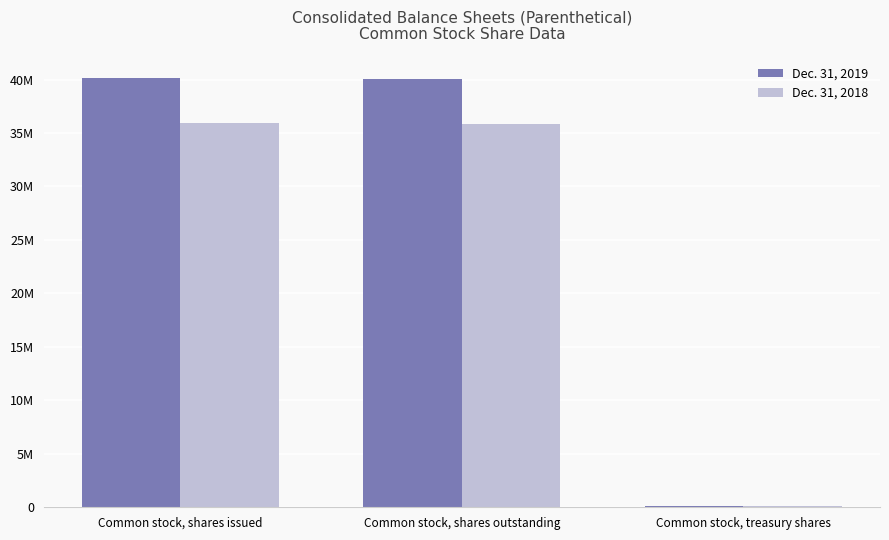

What are all the series names shown in the legend?

Dec. 31, 2019, Dec. 31, 2018